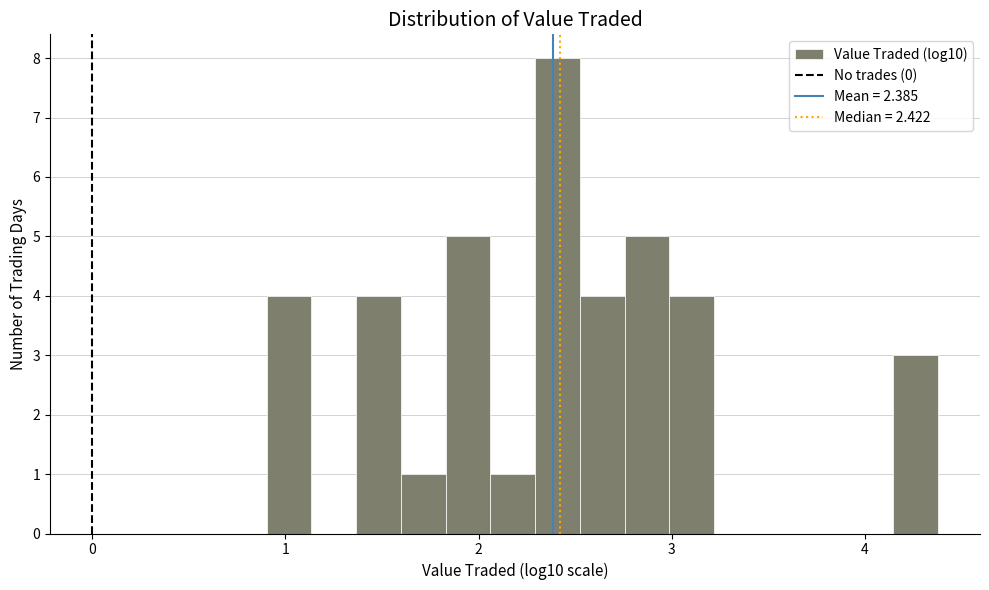

Around what value on the x-axis is the tallest bar? Give the approximate position of its centre, as read against the axis.

2.4